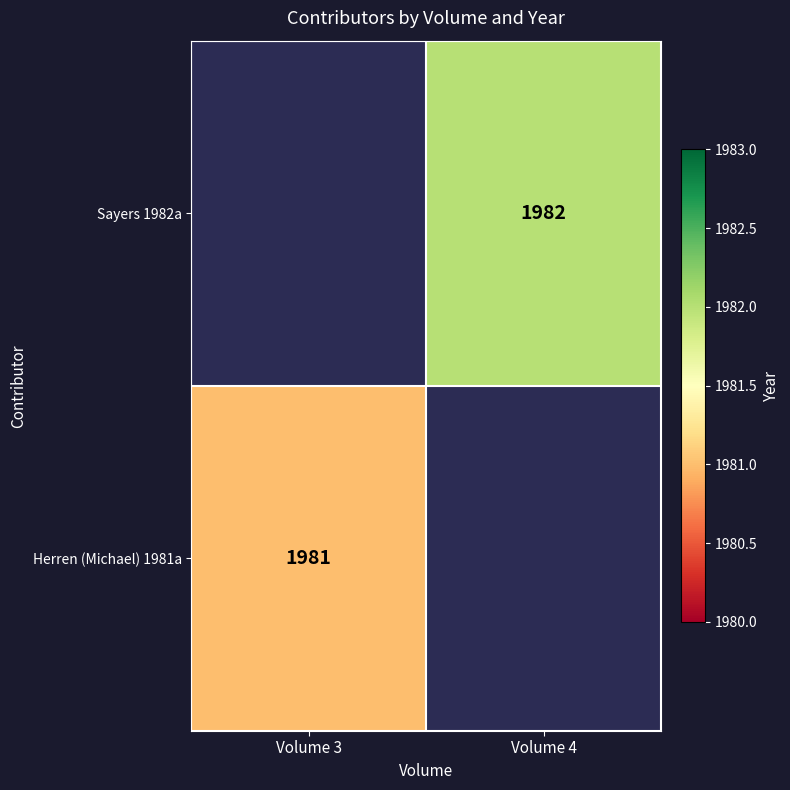

The Sayers 1982a series shows 1982 at Volume 4. True or false?

True